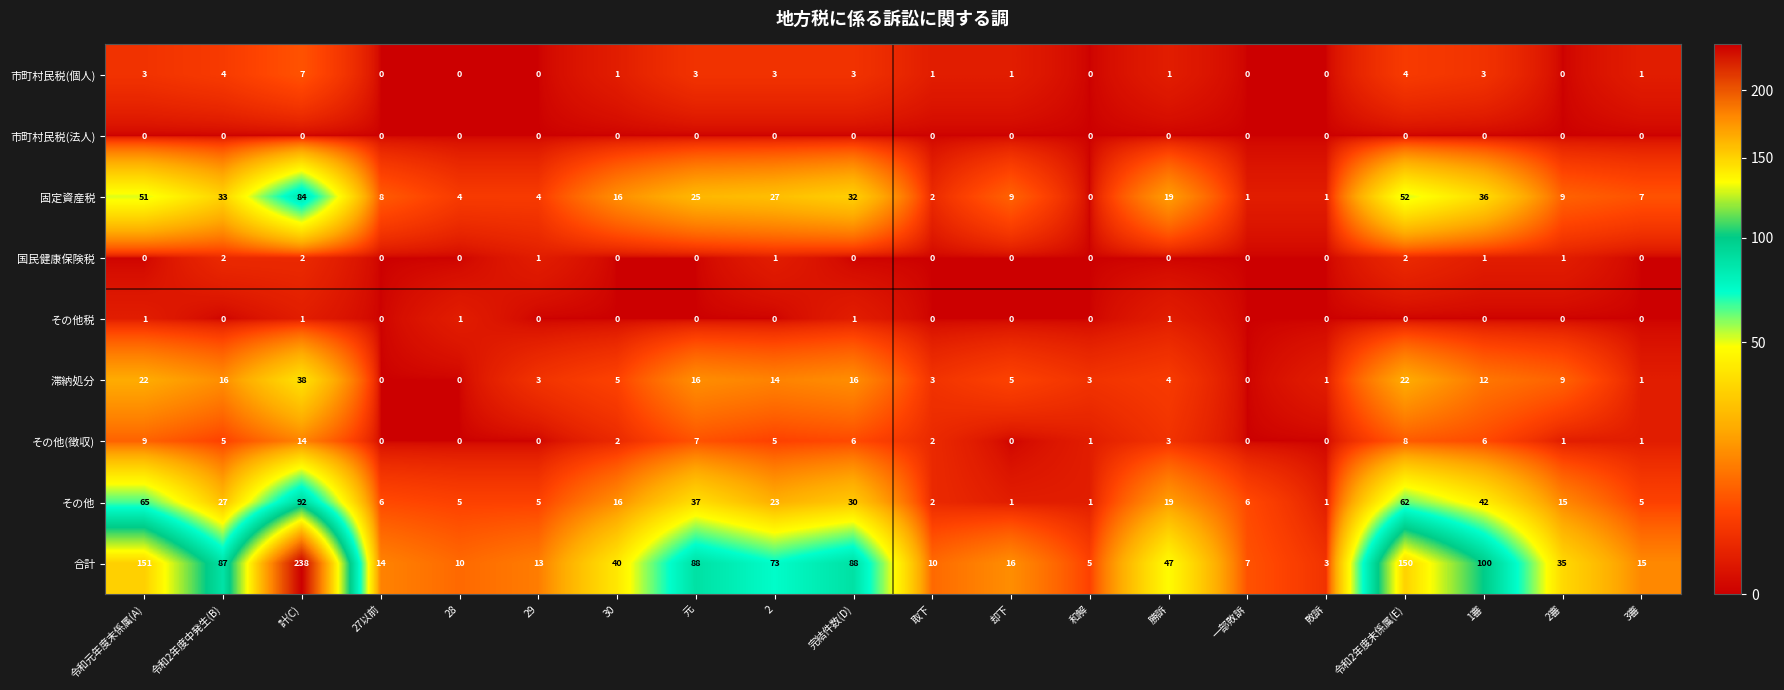

How many data points in その他 are less than 16?

10